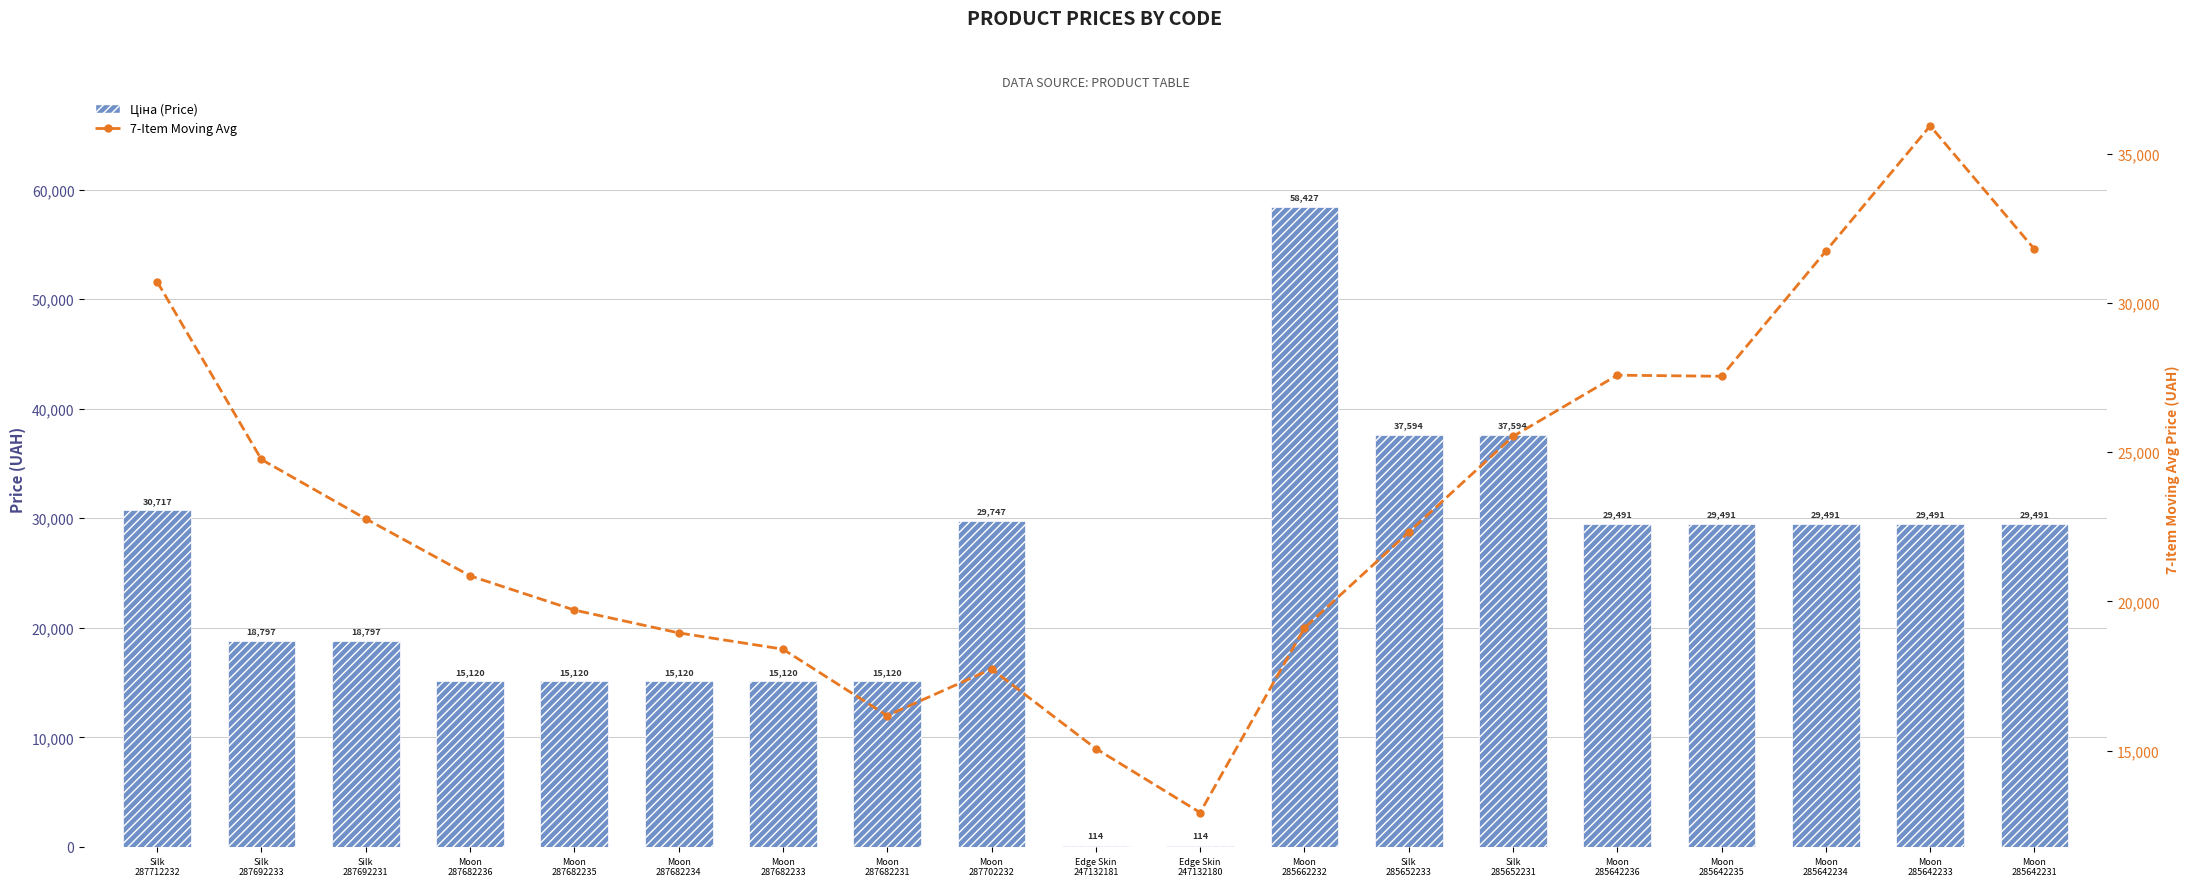

What is the label of the 9th bar from the right?

Edge Skin
247132180